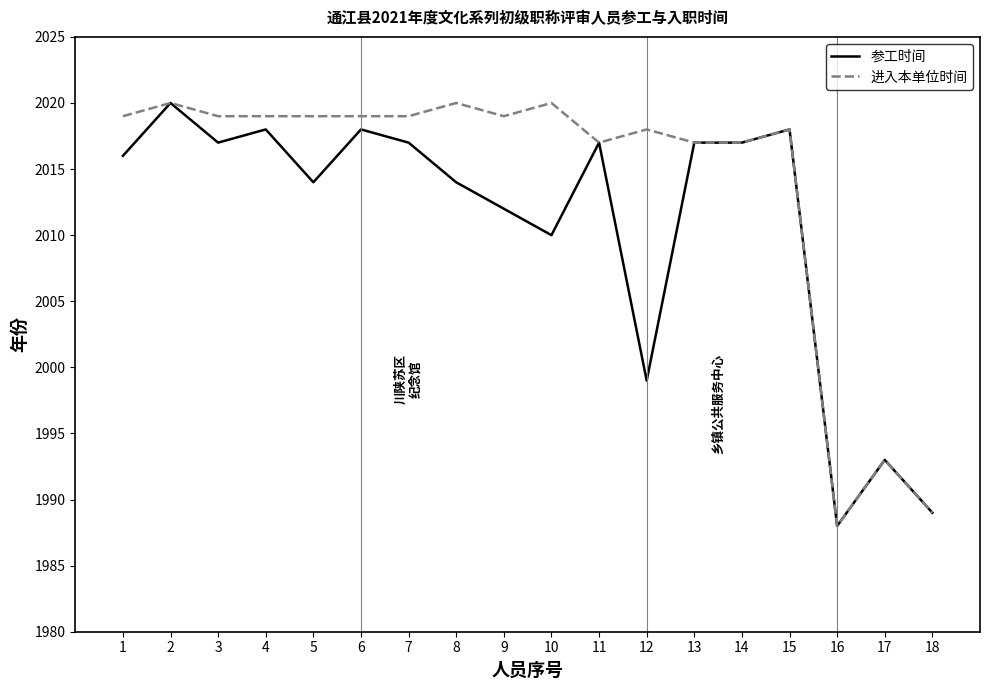

What is the difference between the 进入本单位时间 values at 15 and 4?

1